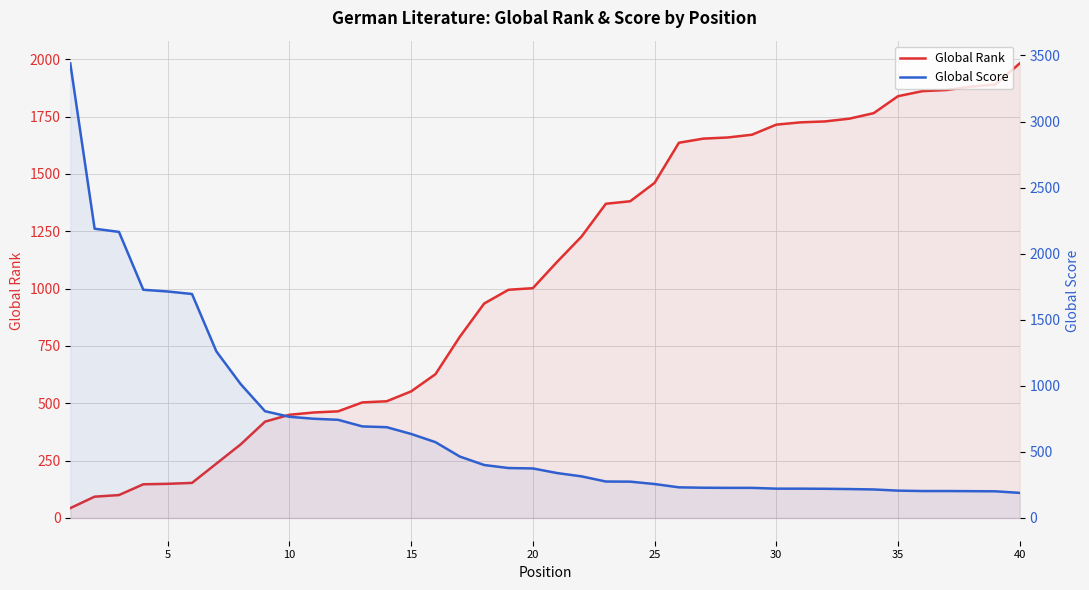

List the series in order of their peak value, lowest first.

Global Rank, Global Score